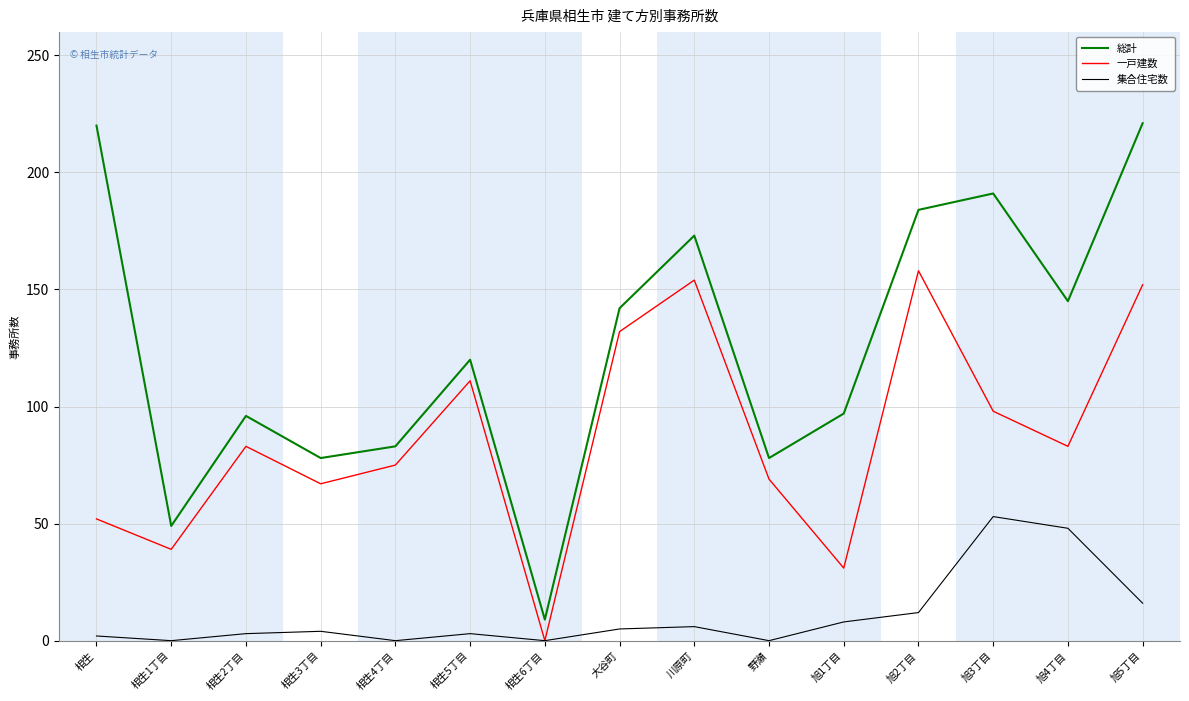

Which category has the lowest value in the 一戸建数 series?

相生6丁目